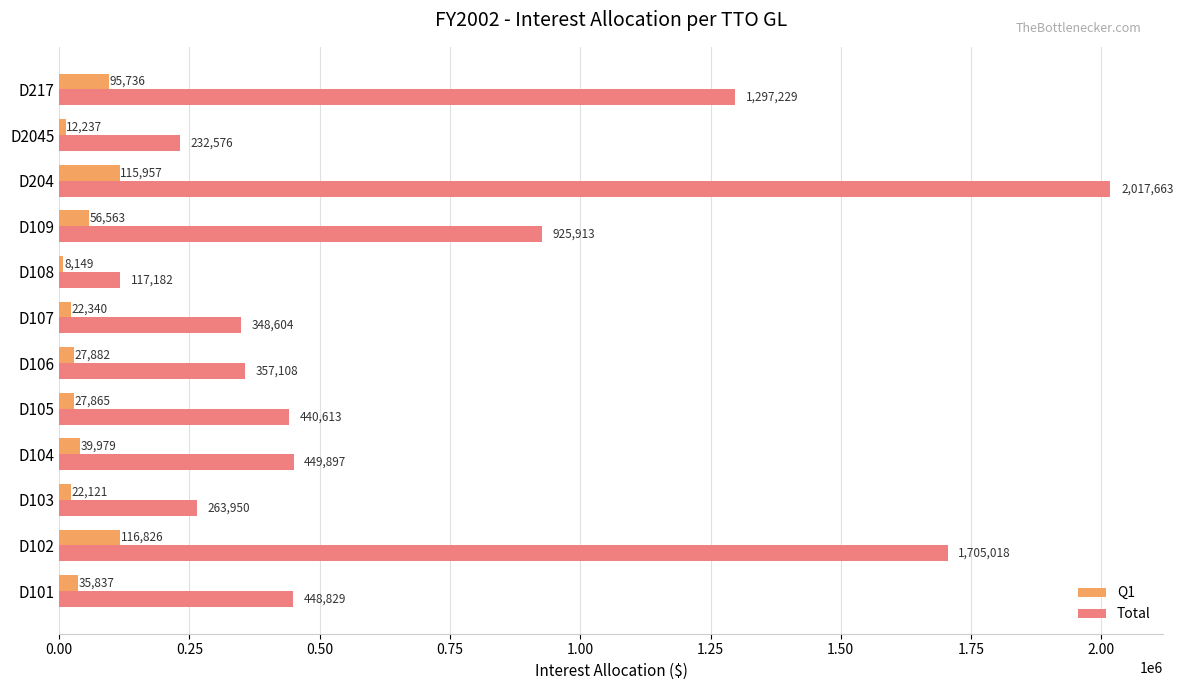

Rank the series by their maximum value, from highest to lowest.

Total, Q1